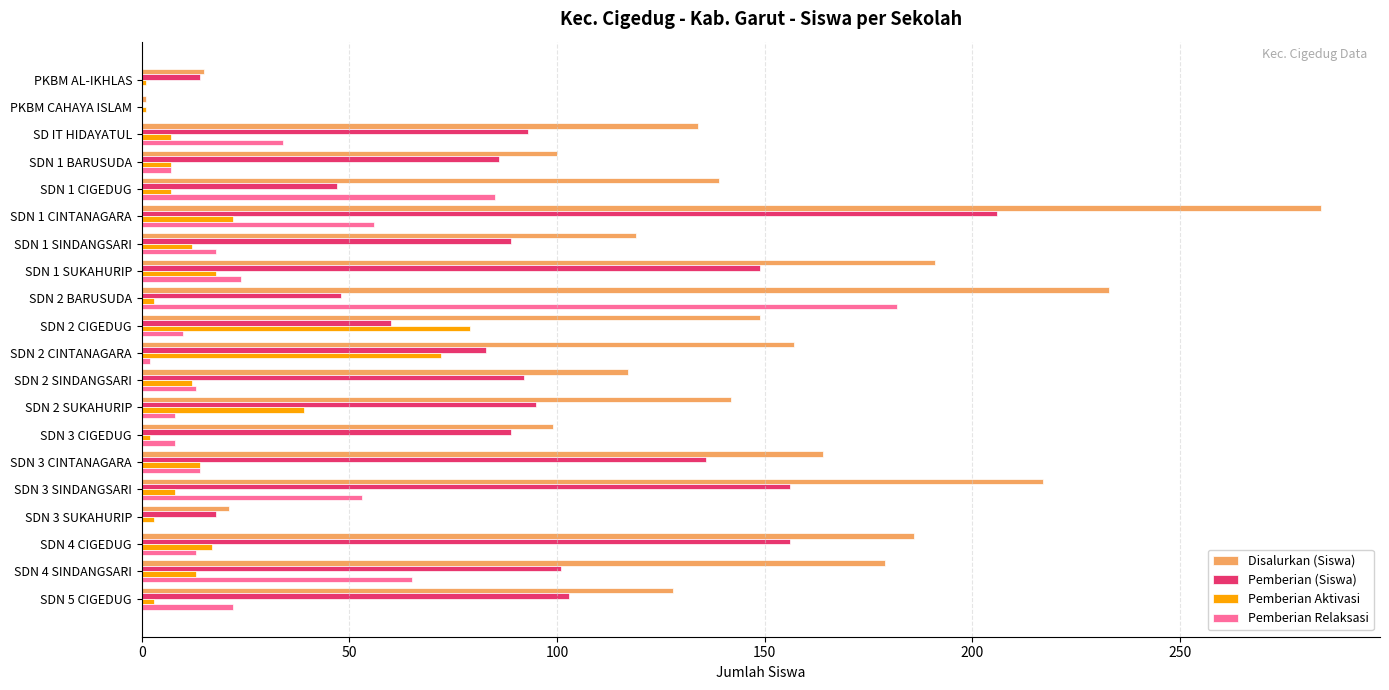

What are all the series names shown in the legend?

Disalurkan (Siswa), Pemberian (Siswa), Pemberian Aktivasi, Pemberian Relaksasi